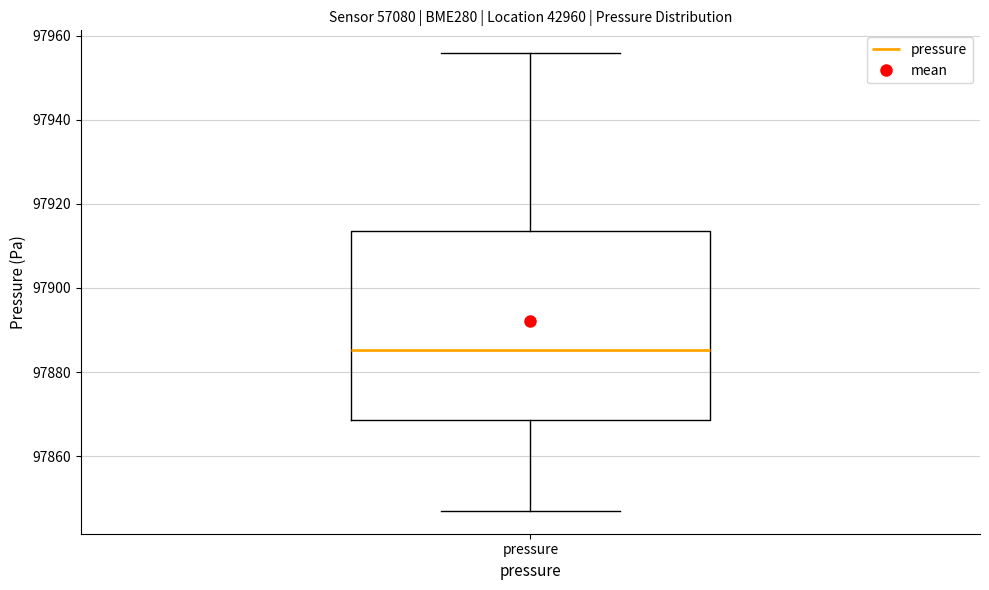

Transcribe this box plot: give where the median line is, the range the box spans, and where the two whiskers end, as read against the y-axis. The values are not printed on the chart, so give them approximately, as read against the axis.

median 97886, box 97868 to 97914, whiskers 97846 to 97956